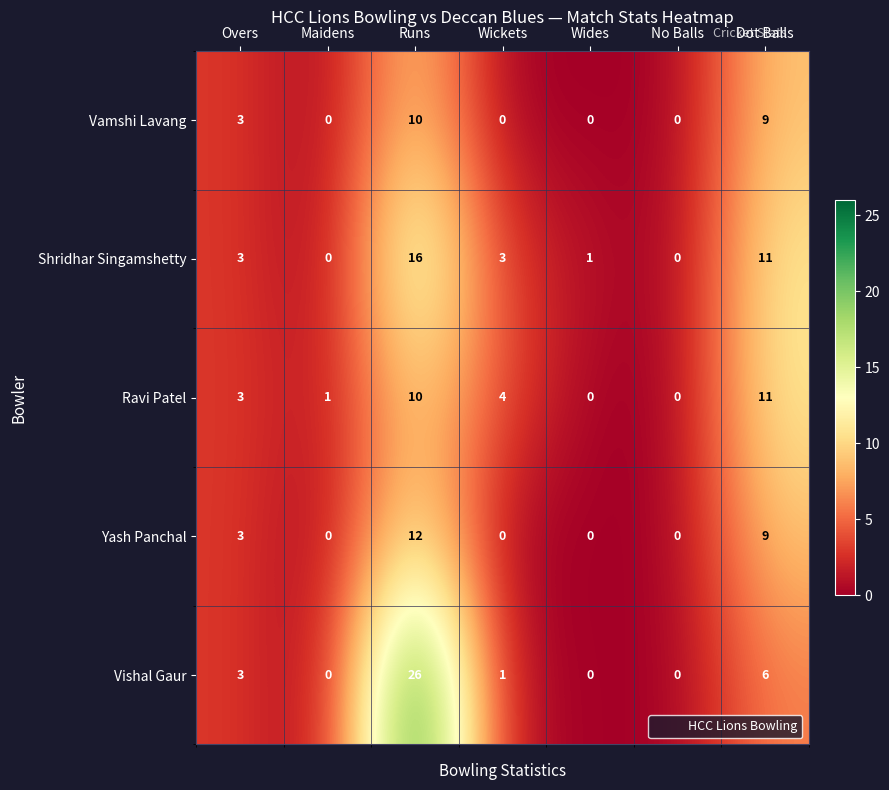

What is the difference between the second highest and minimum values in the Vishal Gaur series?

6